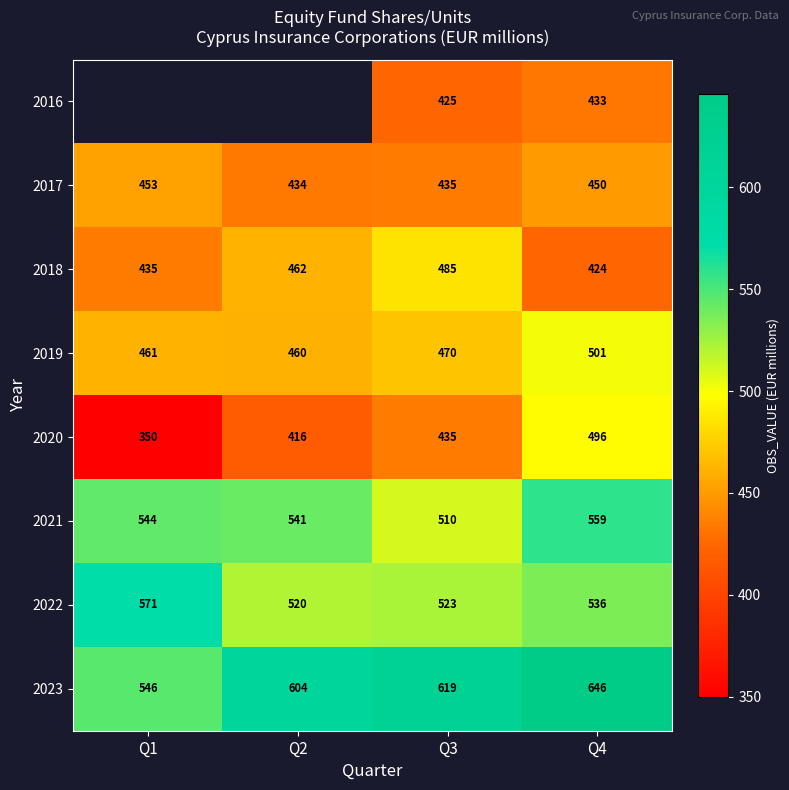

Rank the categories by 2022 value from highest to lowest.

Q1, Q4, Q3, Q2